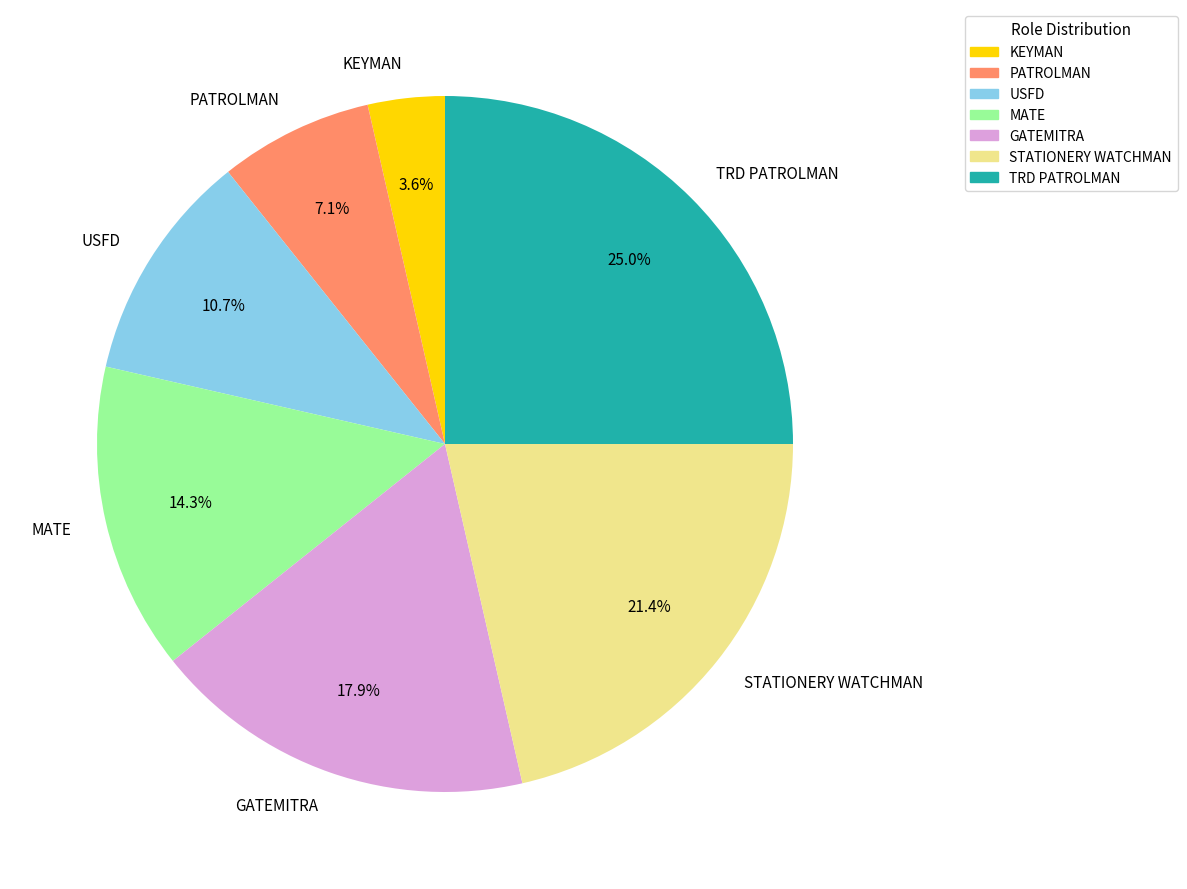

How many slices are in this pie chart?

7